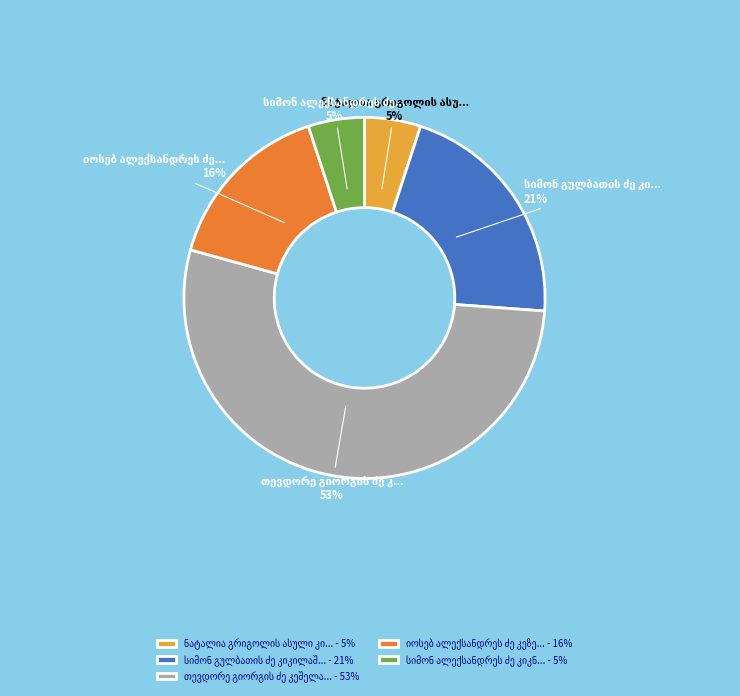

To the nearest percent, what is the difference between the largest and smallest slice percentages?

48%